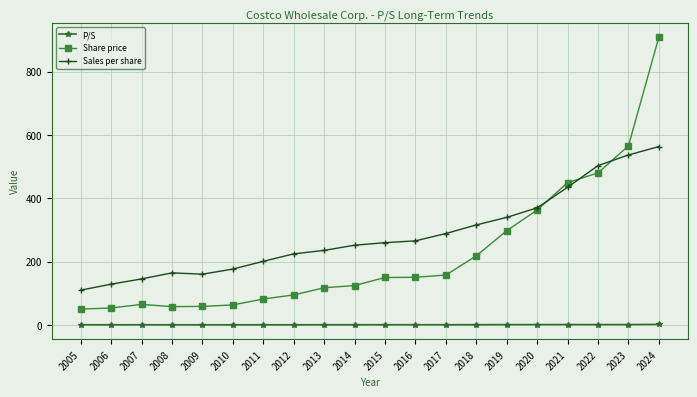

Between 2019 and 2024, which series saw the biggest shift?

Share price